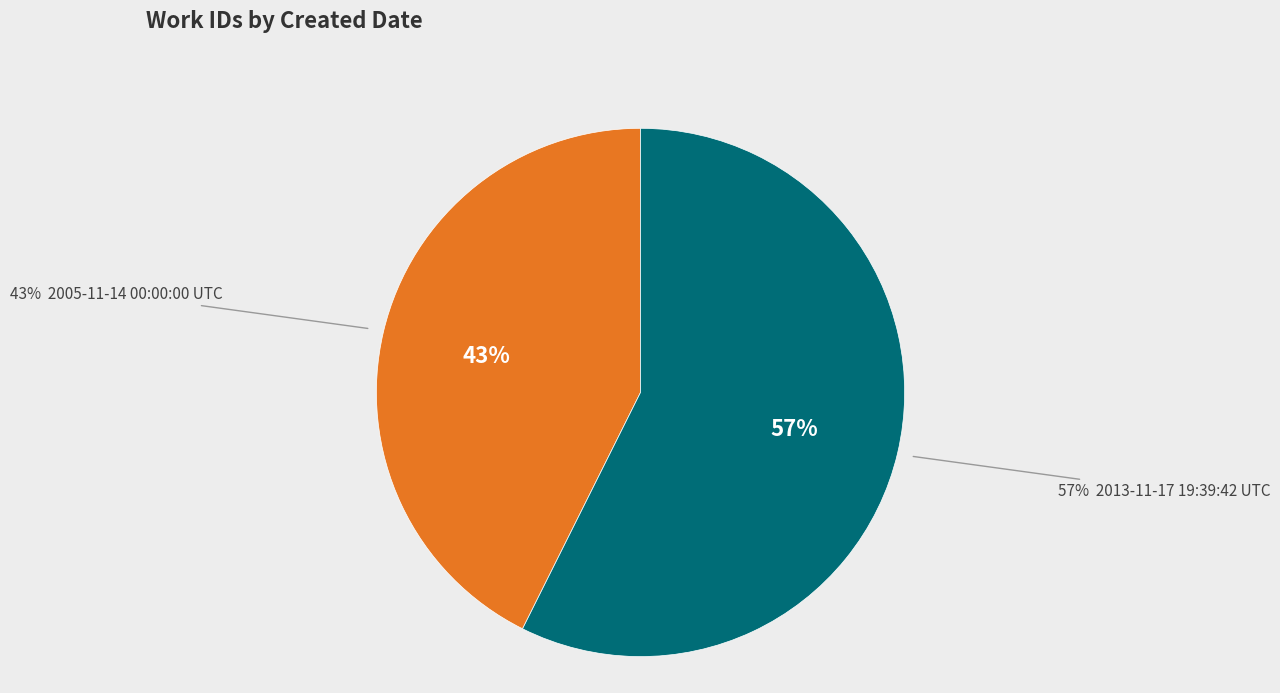

What percentage is the 2013-11-17 19:39:42 UTC slice, to the nearest percent?

57%